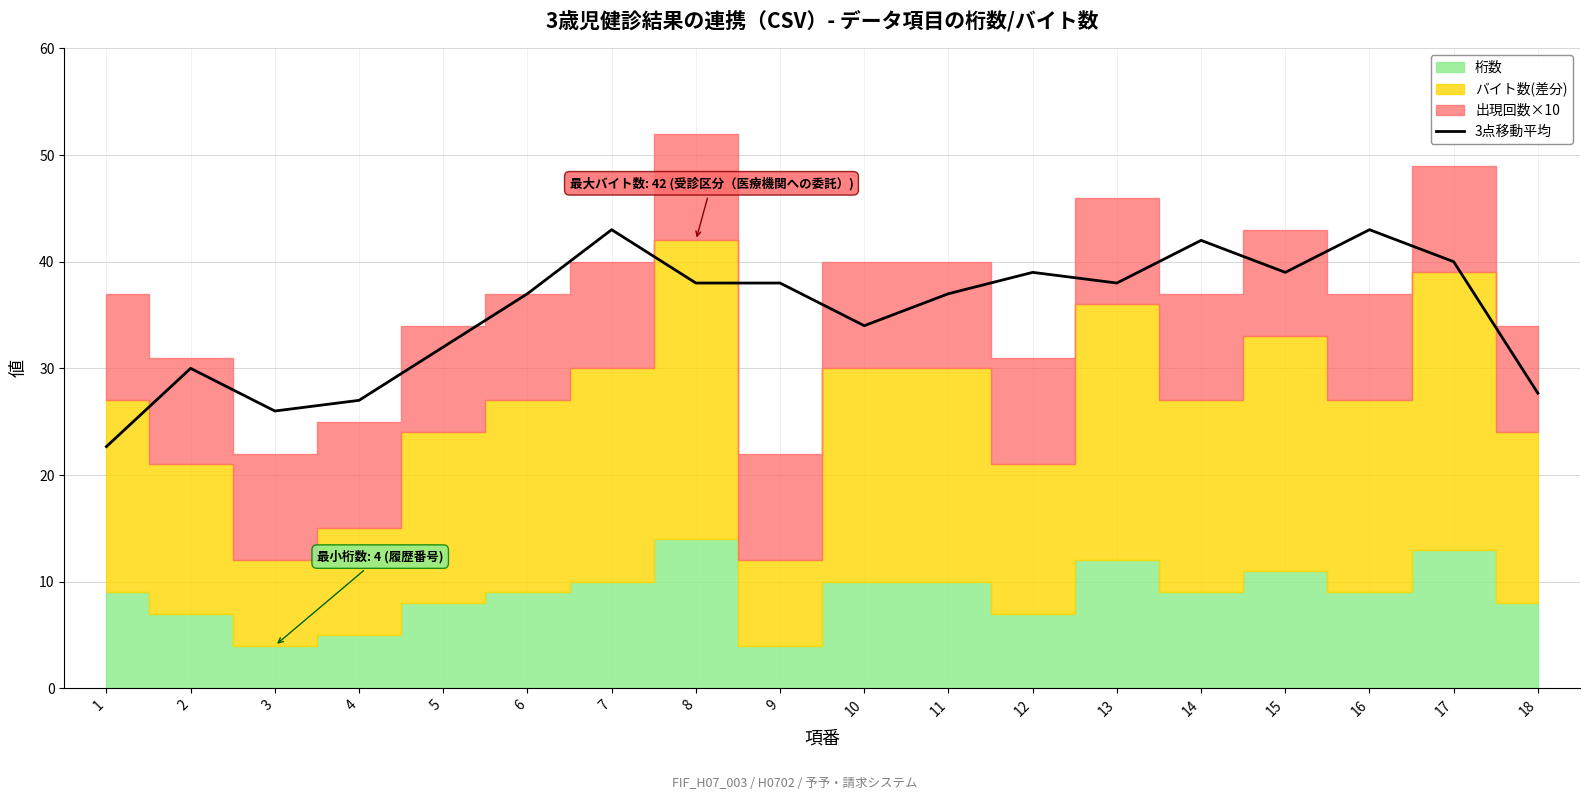

What is the change in value from 4 to 9?

+11.0